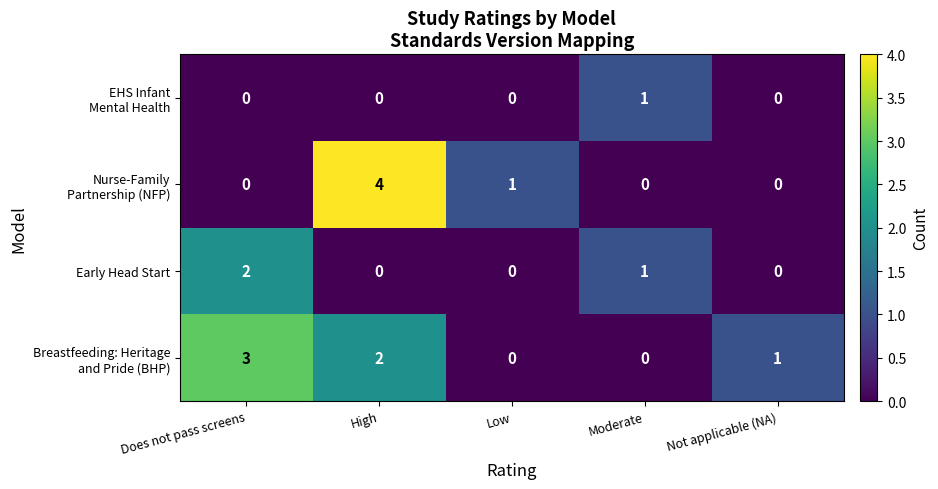

The value of Early Head Start at Moderate is 2. True or false?

False